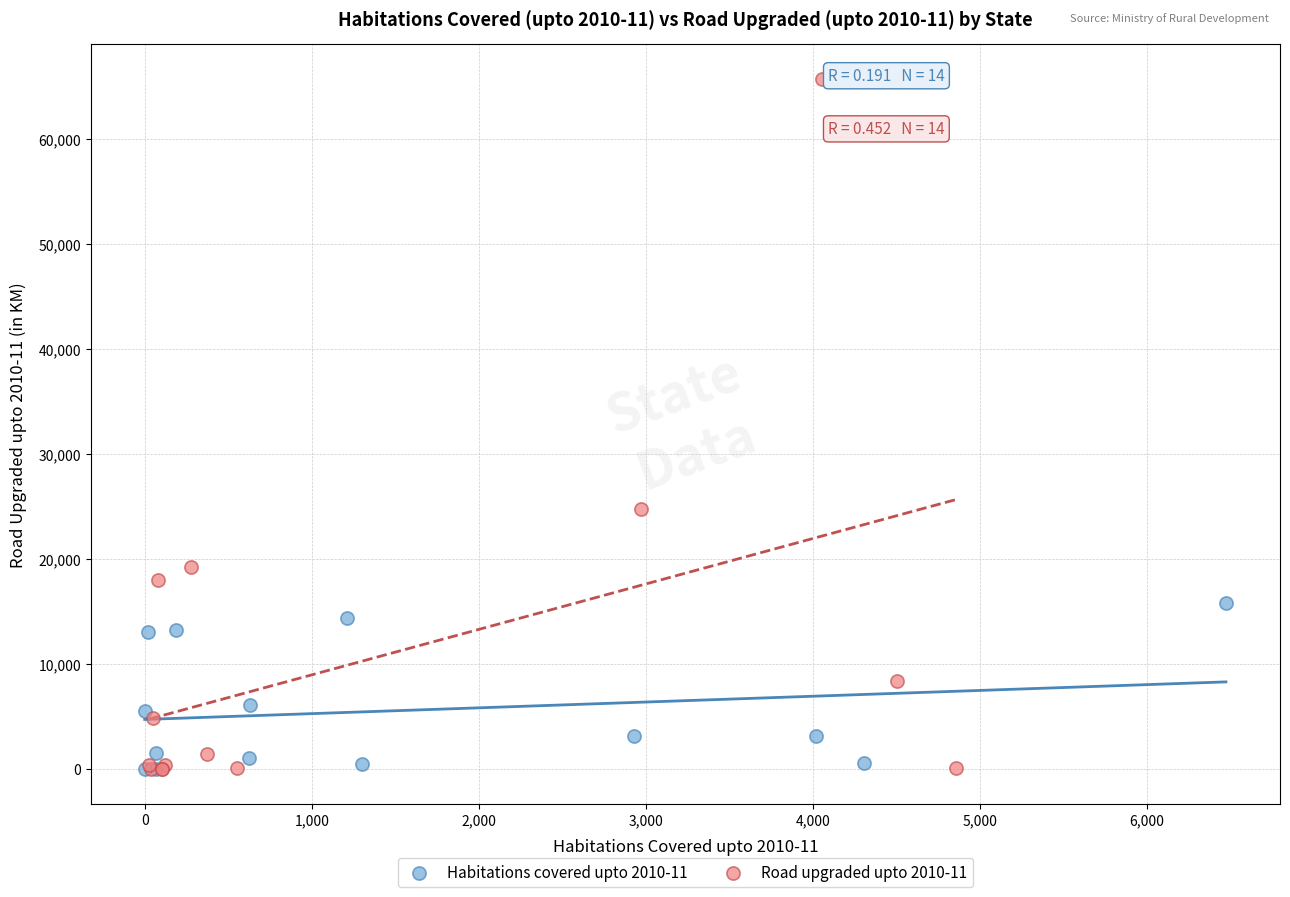

Which series has the widest spread of Y values?

Road upgraded upto 2010-11